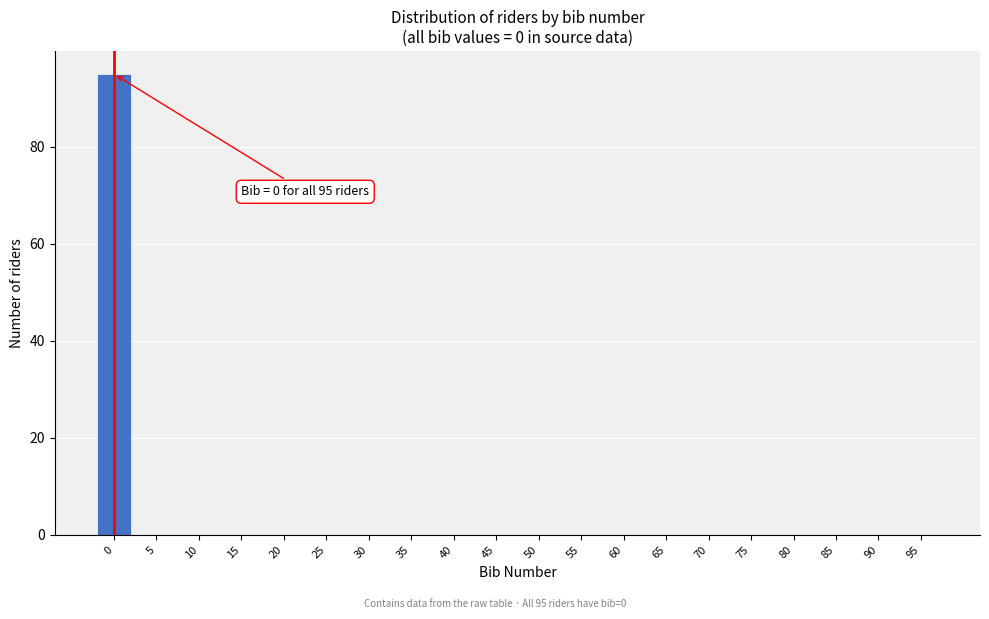

Reading right to left, extract all data points from this chart.

95=0	90=0	85=0	80=0	75=0	70=0	65=0	60=0	55=0	50=0	45=0	40=0	35=0	30=0	25=0	20=0	15=0	10=0	5=0	0=95